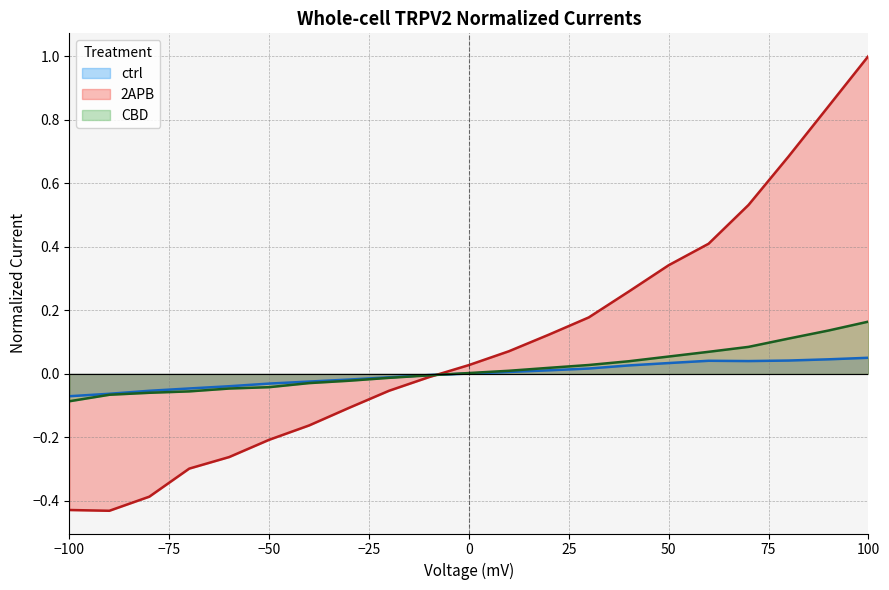

Reading left to right, transcribe all the data shown in this chart.

ctrl: -100=-0.1	-90=-0.1	-80=-0.1	-70=-0.0	-60=-0.0	-50=-0.0	-40=-0.0	-30=-0.0	-20=-0.0	-10=-0.0	0=0.0	10=0.0	20=0.0	30=0.0	40=0.0	50=0.0	60=0.0	70=0.0	80=0.0	90=0.0	100=0.1
2APB: -100=-0.4	-90=-0.4	-80=-0.4	-70=-0.3	-60=-0.3	-50=-0.2	-40=-0.2	-30=-0.1	-20=-0.1	-10=-0.0	0=0.0	10=0.1	20=0.1	30=0.2	40=0.3	50=0.3	60=0.4	70=0.5	80=0.7	90=0.8	100=1.0
CBD: -100=-0.1	-90=-0.1	-80=-0.1	-70=-0.1	-60=-0.0	-50=-0.0	-40=-0.0	-30=-0.0	-20=-0.0	-10=-0.0	0=0.0	10=0.0	20=0.0	30=0.0	40=0.0	50=0.1	60=0.1	70=0.1	80=0.1	90=0.1	100=0.2